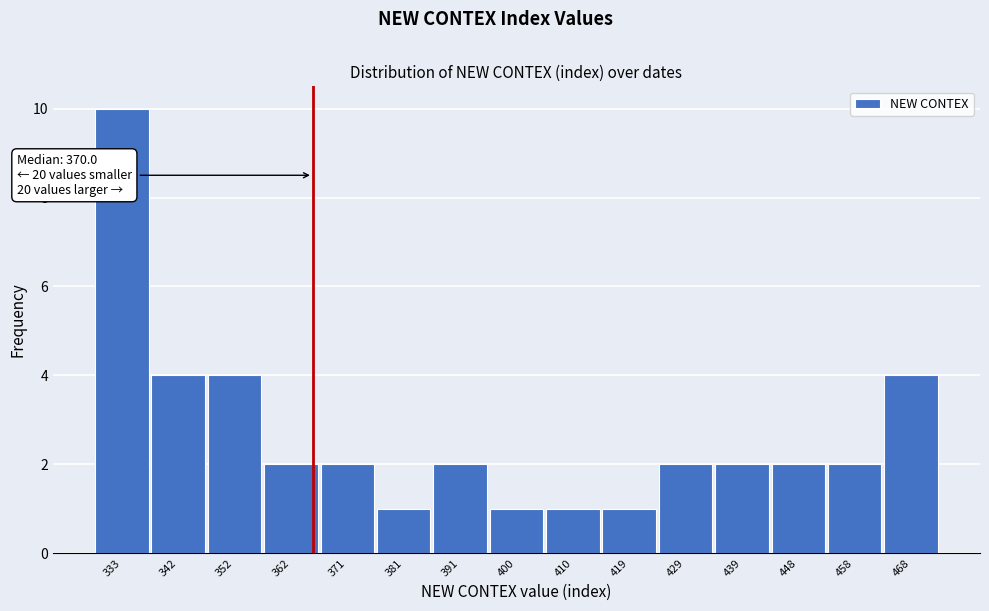

Reading right to left, transcribe all the data shown in this chart.

468=4	458=2	448=2	439=2	429=2	419=1	410=1	400=1	391=2	381=1	371=2	362=2	352=4	342=4	333=10